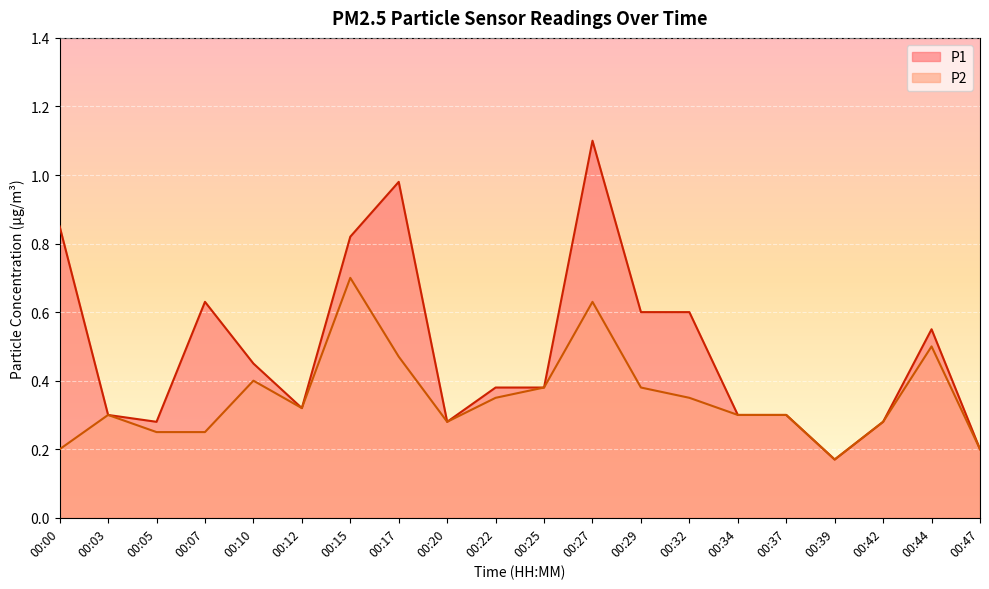

At which category is the sum across all series the highest?

00:27